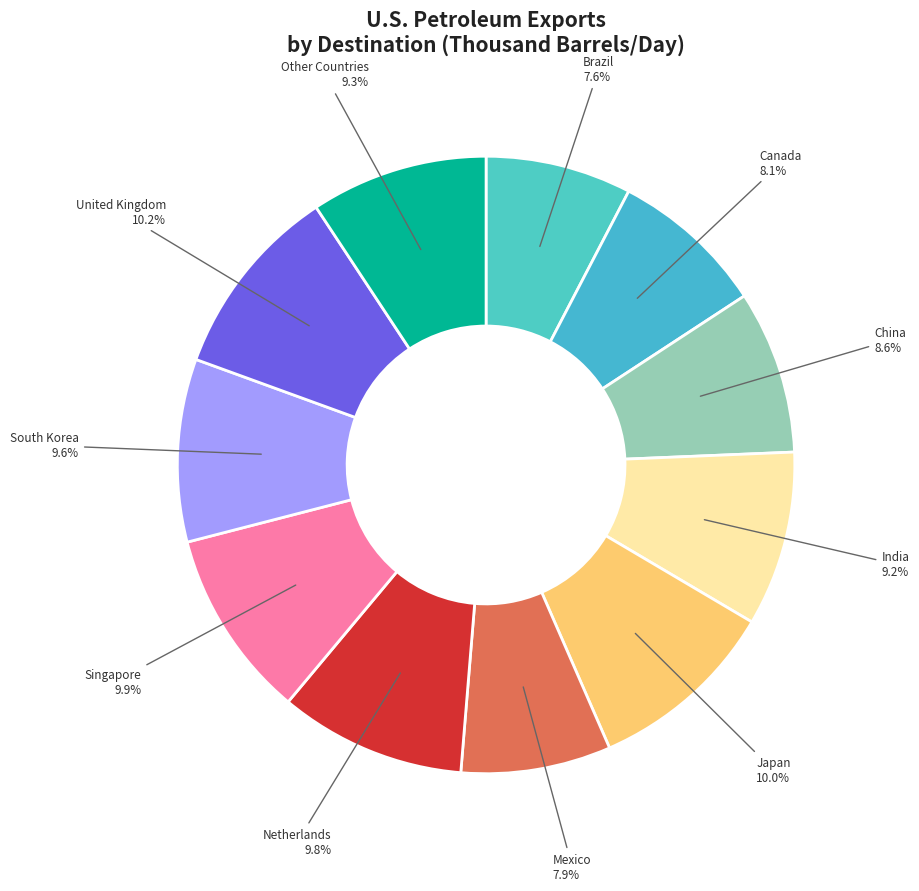

Combined, do Singapore and Japan account for over 50%?

No